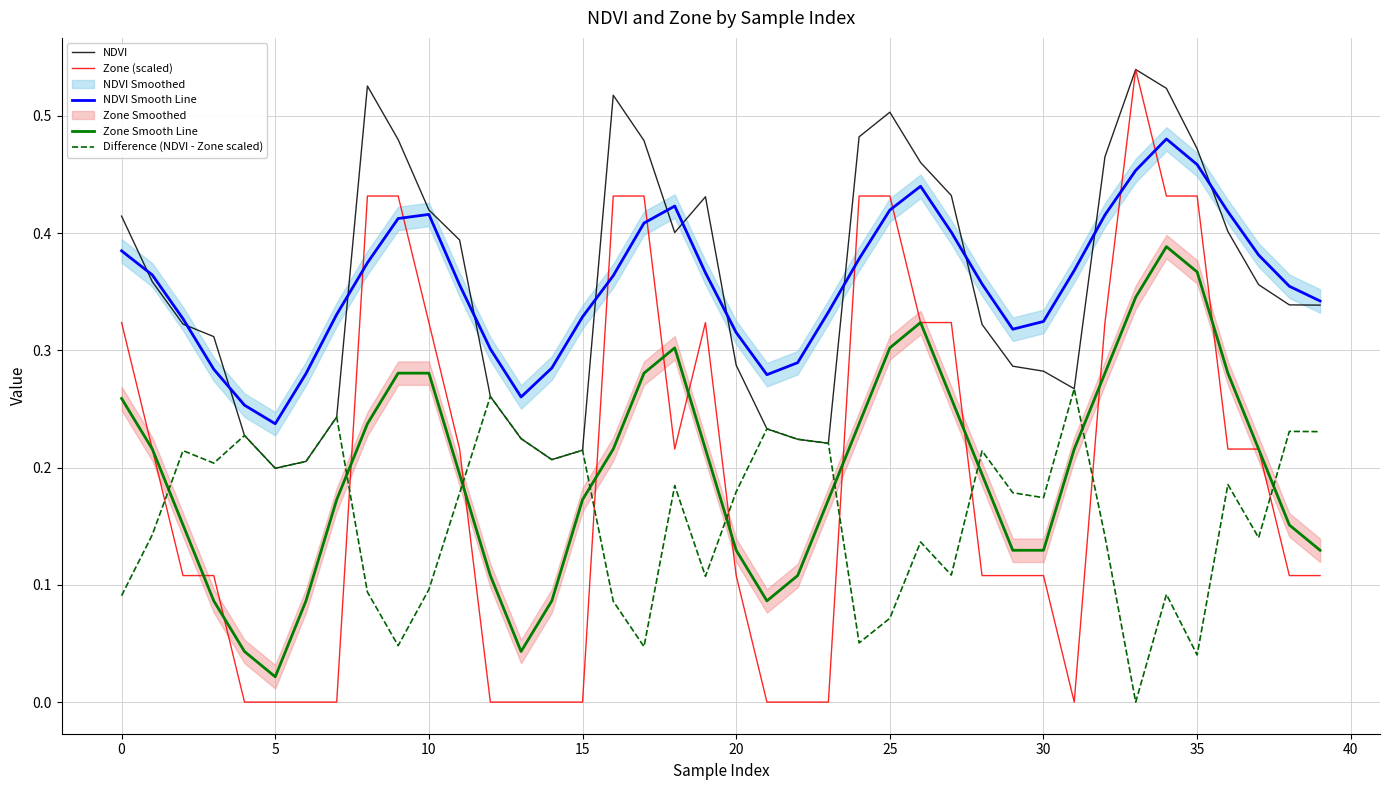

Where is the first local minimum for NDVI?

5